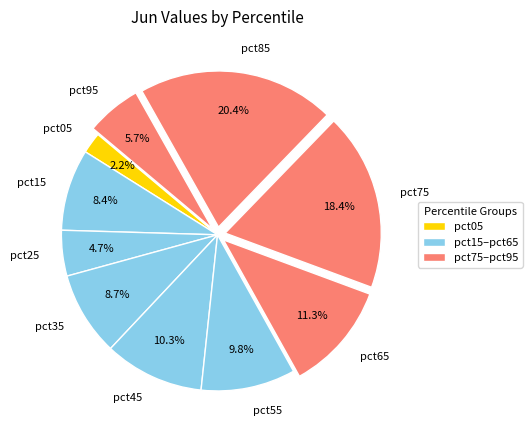

How much of the chart is everything except pct15?

91.6%